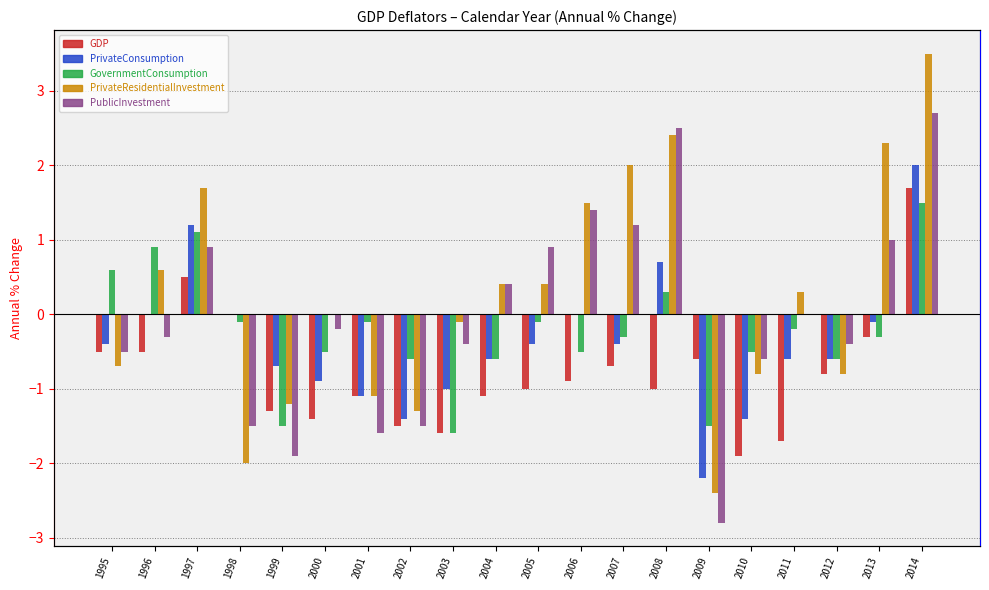

The value of GDP at 1997 is 0.3. True or false?

False